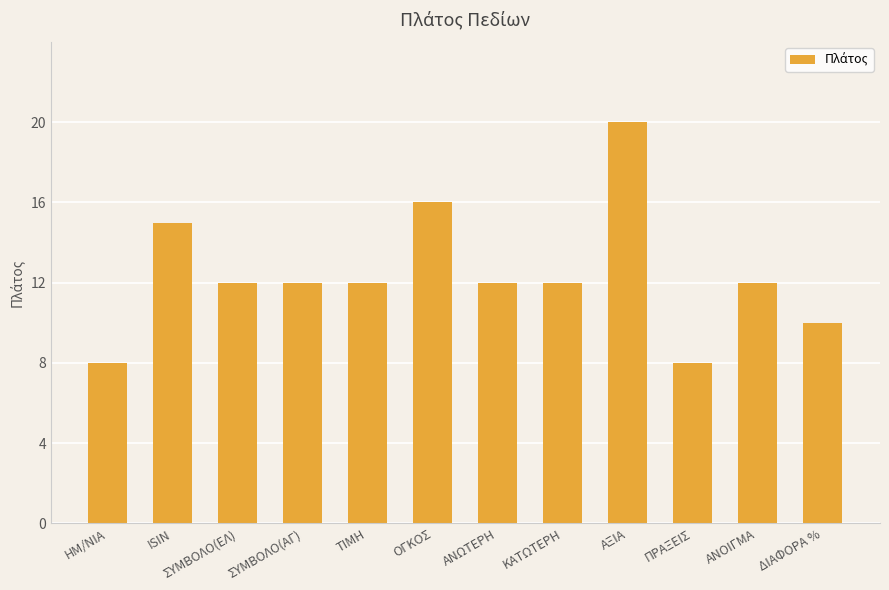

Which has a higher value, ΟΓΚΟΣ or ΤΙΜΗ?

ΟΓΚΟΣ